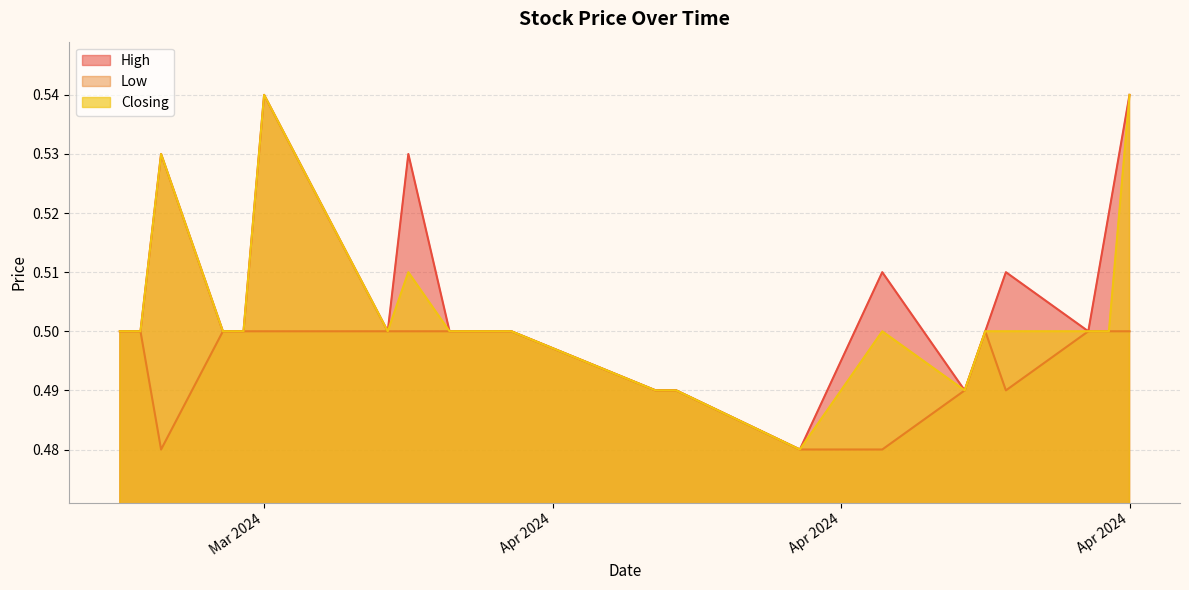

List the labels in order of High value, smallest first.

14/04/2024, 22/04/2024, 08/04/2024, 07/04/2024, 28/04/2024, 23/04/2024, 31/03/2024, 28/03/2024, 25/03/2024, 18/03/2024, 17/03/2024, 13/03/2024, 12/03/2024, 24/04/2024, 18/04/2024, 29/04/2024, 26/03/2024, 14/03/2024, 30/04/2024, 19/03/2024